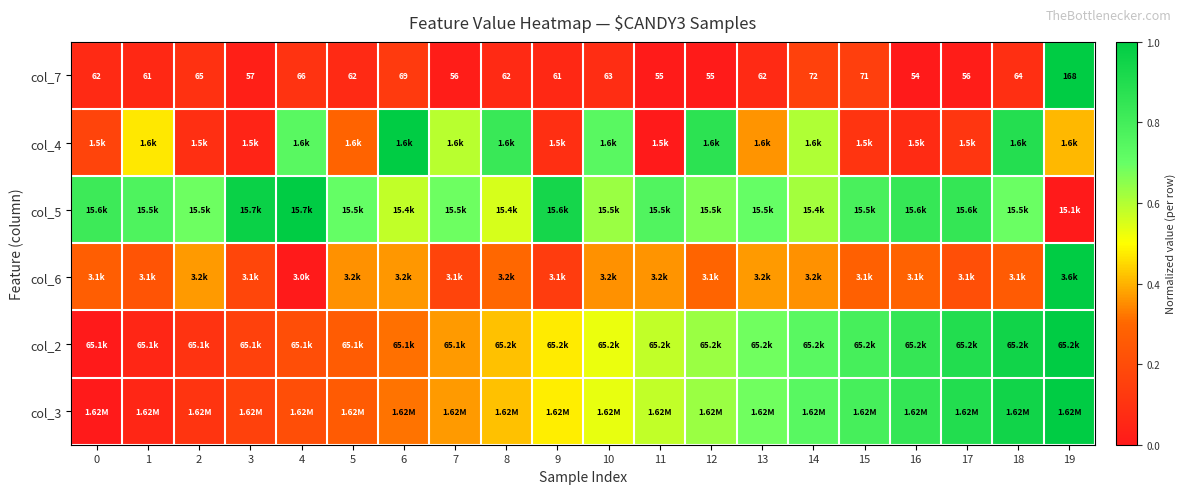

Which series has the widest spread of values?

col_7